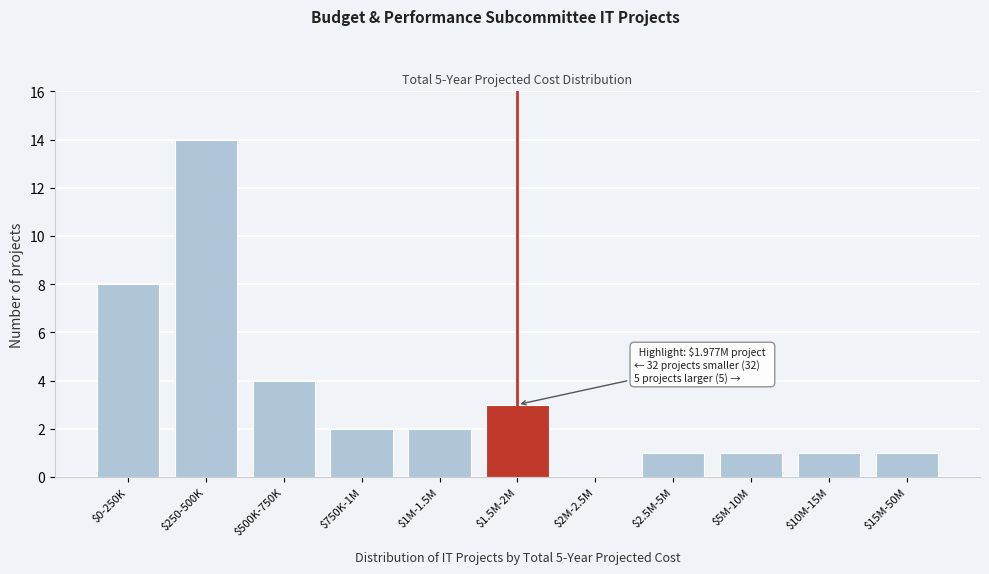

What is the greatest value displayed?

14